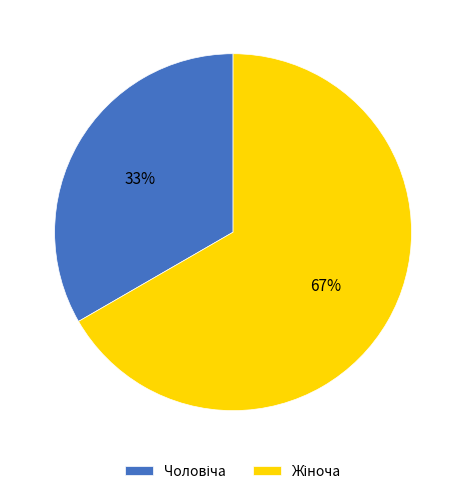

The Чоловіча slice represents 33% of the pie. True or false?

True